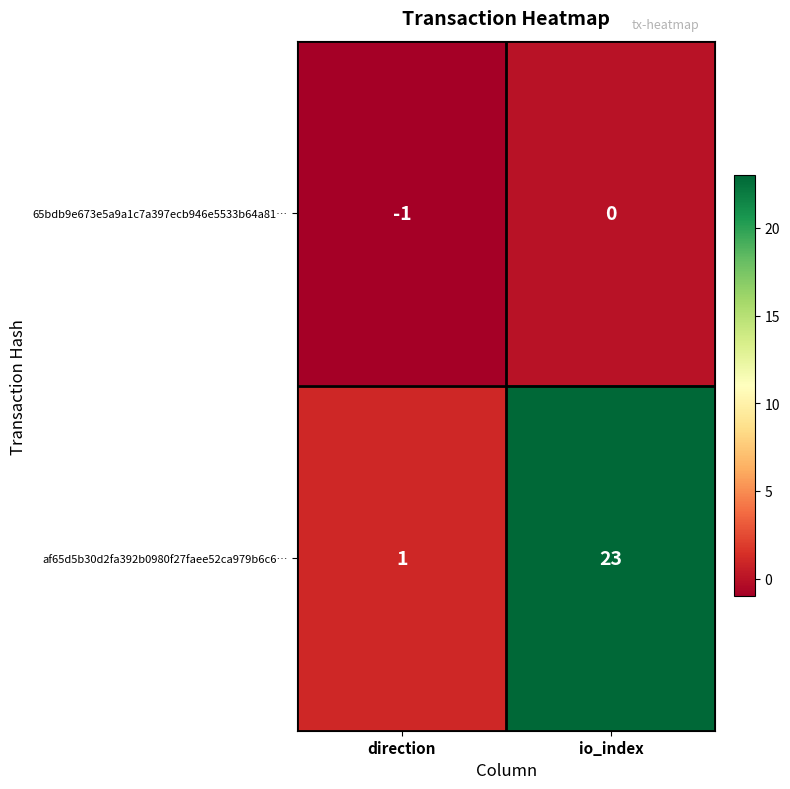

Is it true that 65bdb9e673e5a9a1c7a397ecb946e5533b64a81… equals -1 at direction?

True